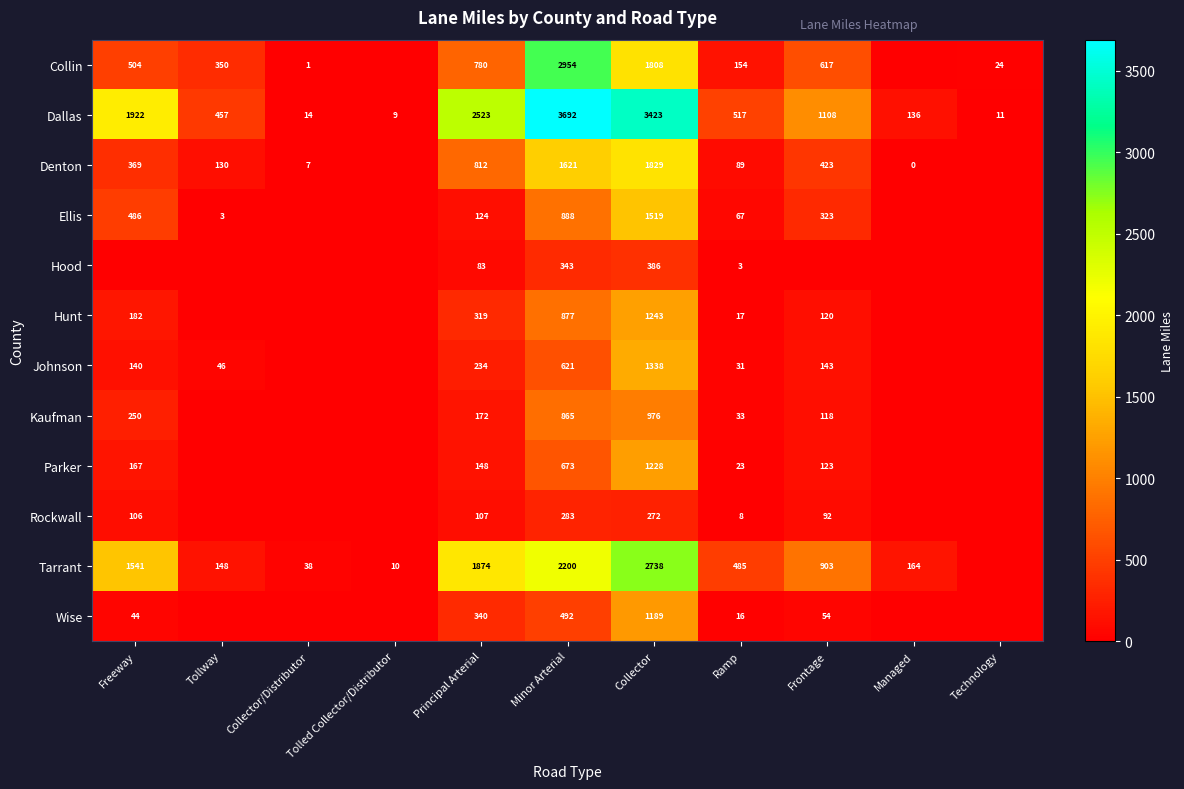

The value of Hunt at Principal Arterial is 422. True or false?

False